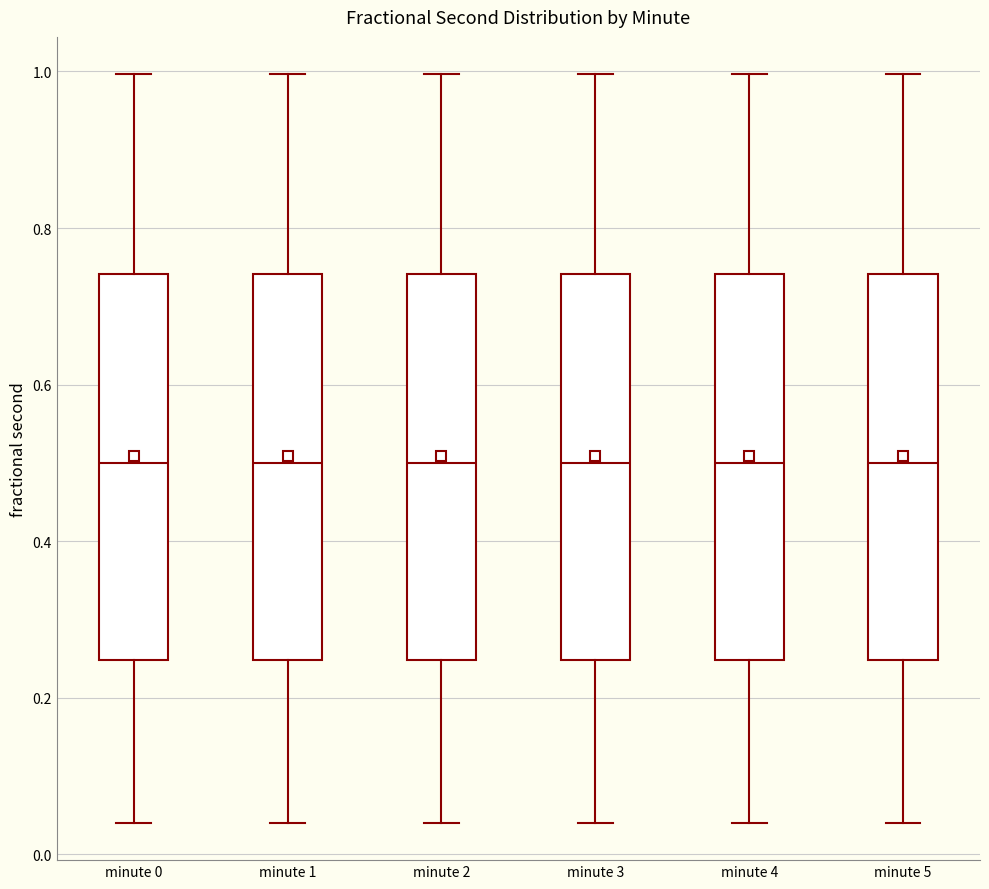

Reading left to right, transcribe this box plot: for each box, give where its median line is, the range the box spans, and where its two whiskers end, as read against the y-axis. The values are not printed on the chart, so give them approximately, as read against the axis.

minute 0: median 0.50, box 0.24 to 0.74, whiskers 0.04 to 1.00
minute 1: median 0.50, box 0.24 to 0.74, whiskers 0.04 to 1.00
minute 2: median 0.50, box 0.24 to 0.74, whiskers 0.04 to 1.00
minute 3: median 0.50, box 0.24 to 0.74, whiskers 0.04 to 1.00
minute 4: median 0.50, box 0.24 to 0.74, whiskers 0.04 to 1.00
minute 5: median 0.50, box 0.24 to 0.74, whiskers 0.04 to 1.00